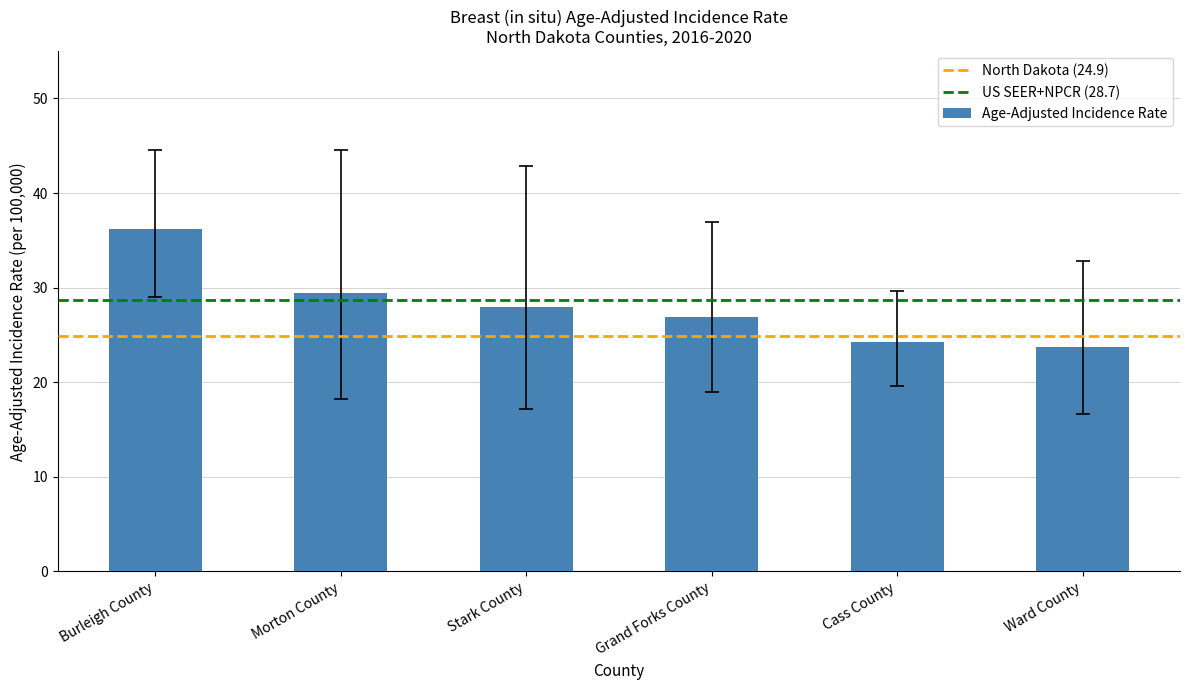

At which category does the chart reach its minimum across all series?

Ward County